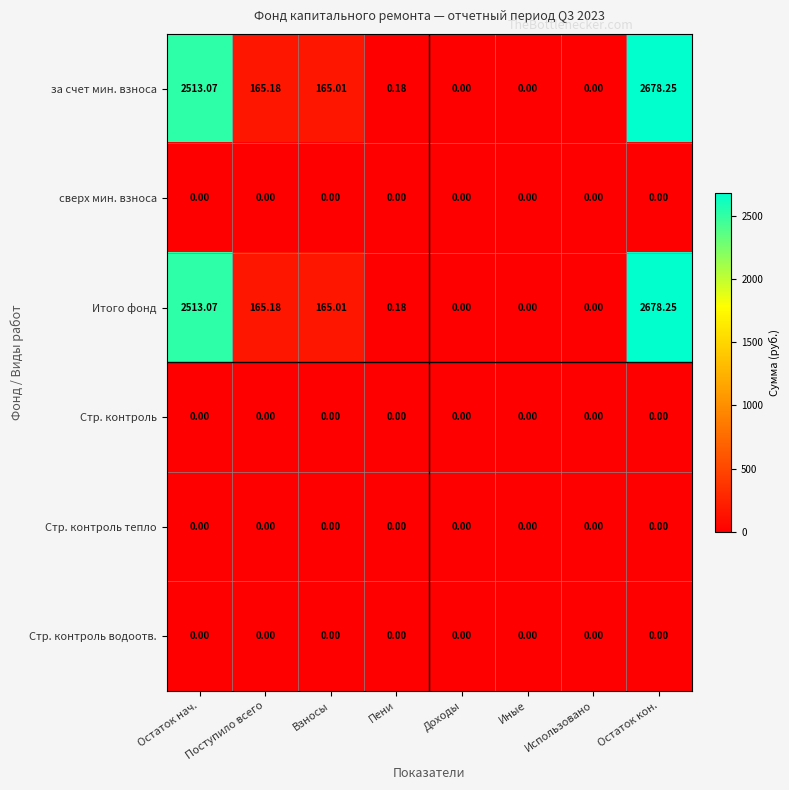

Where is за счет мин. взноса nearest to the value 1339?

Поступило всего